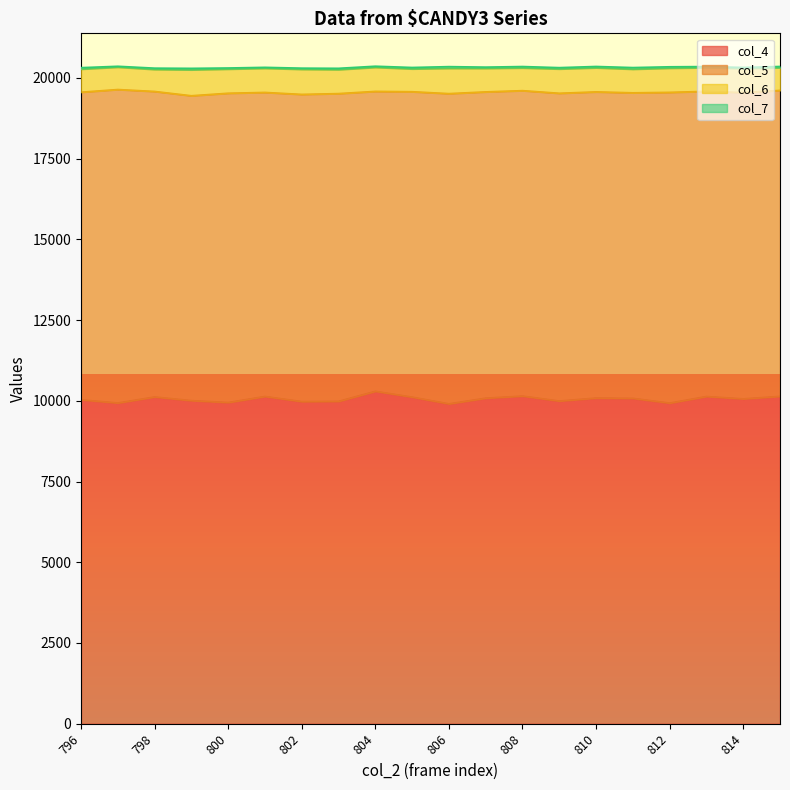

What is the value of the col_5 point at the 9th from the left?

9289